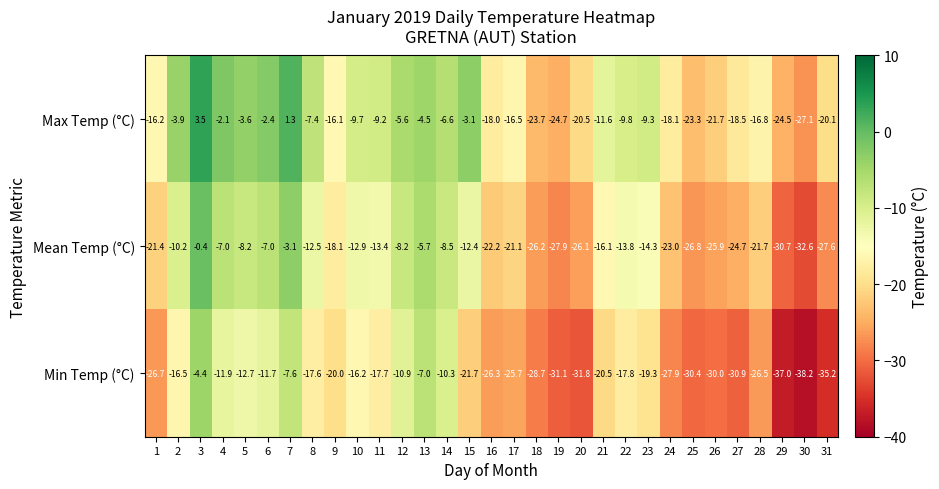

Which category has the highest value in the Mean Temp (°C) series?

3